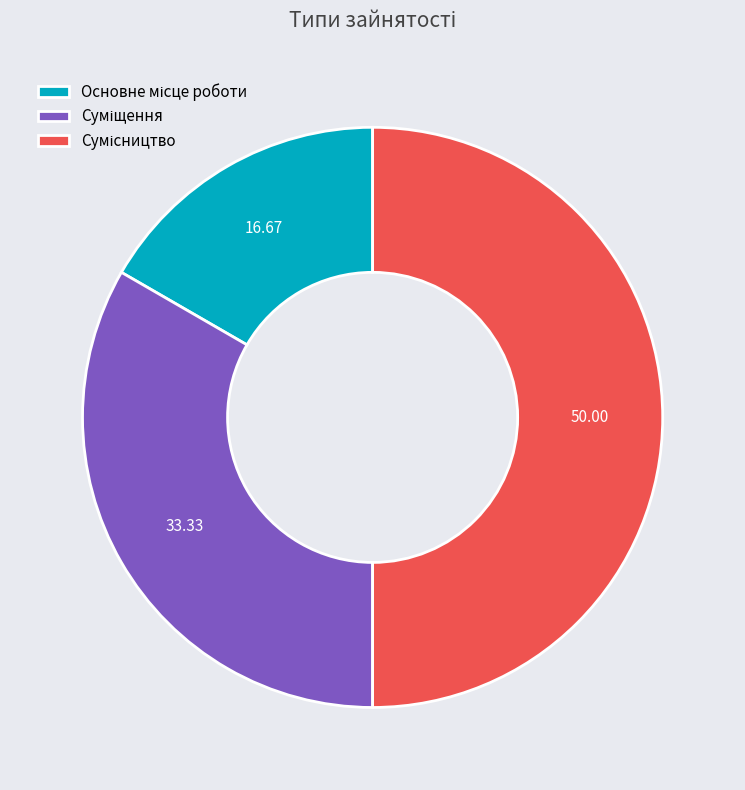

How many segments does this pie chart have?

3